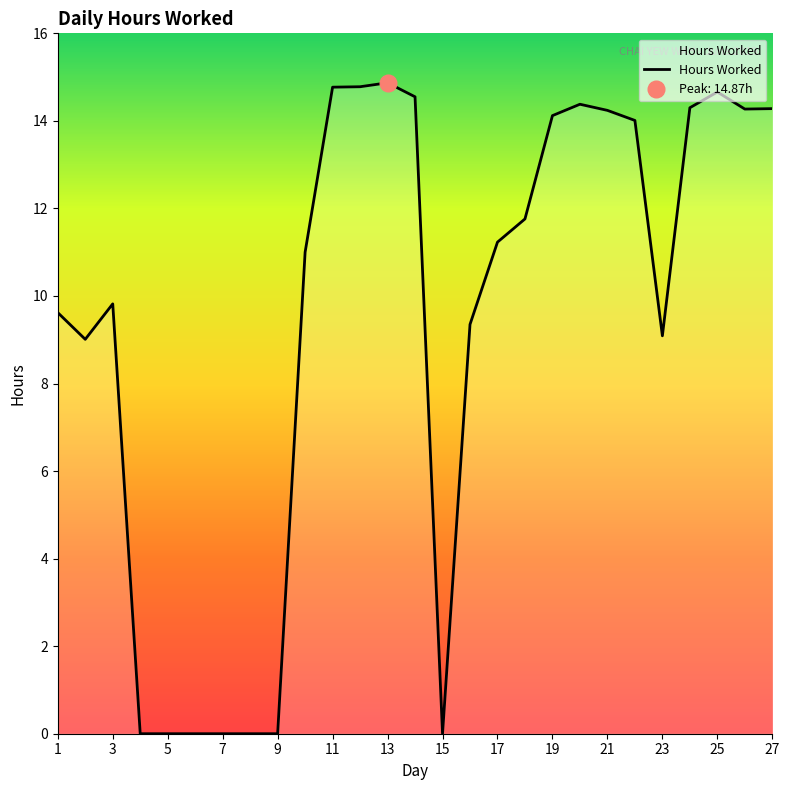

True or false: Hours Worked has a value of -4.6 at 7.

False